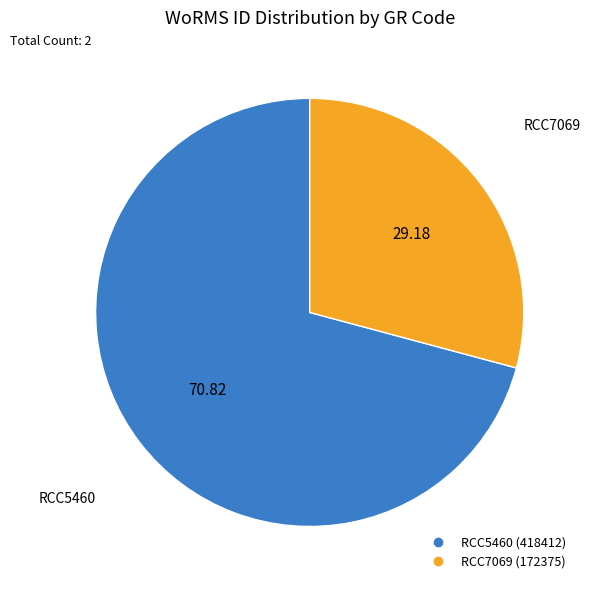

Is RCC5460 the majority of the pie?

Yes